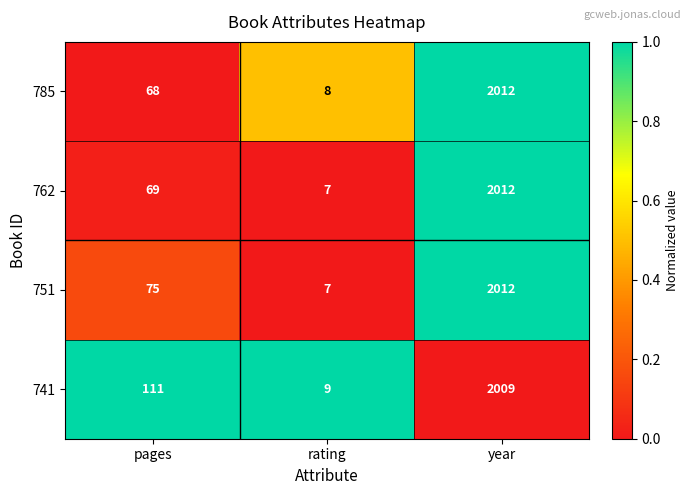

What is the spread (max minus min) of values at year?

3